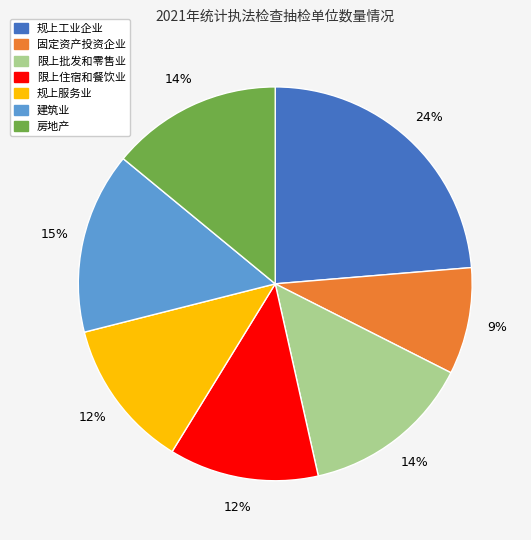

To the nearest percent, what is the difference between the largest and smallest slice percentages?

15%